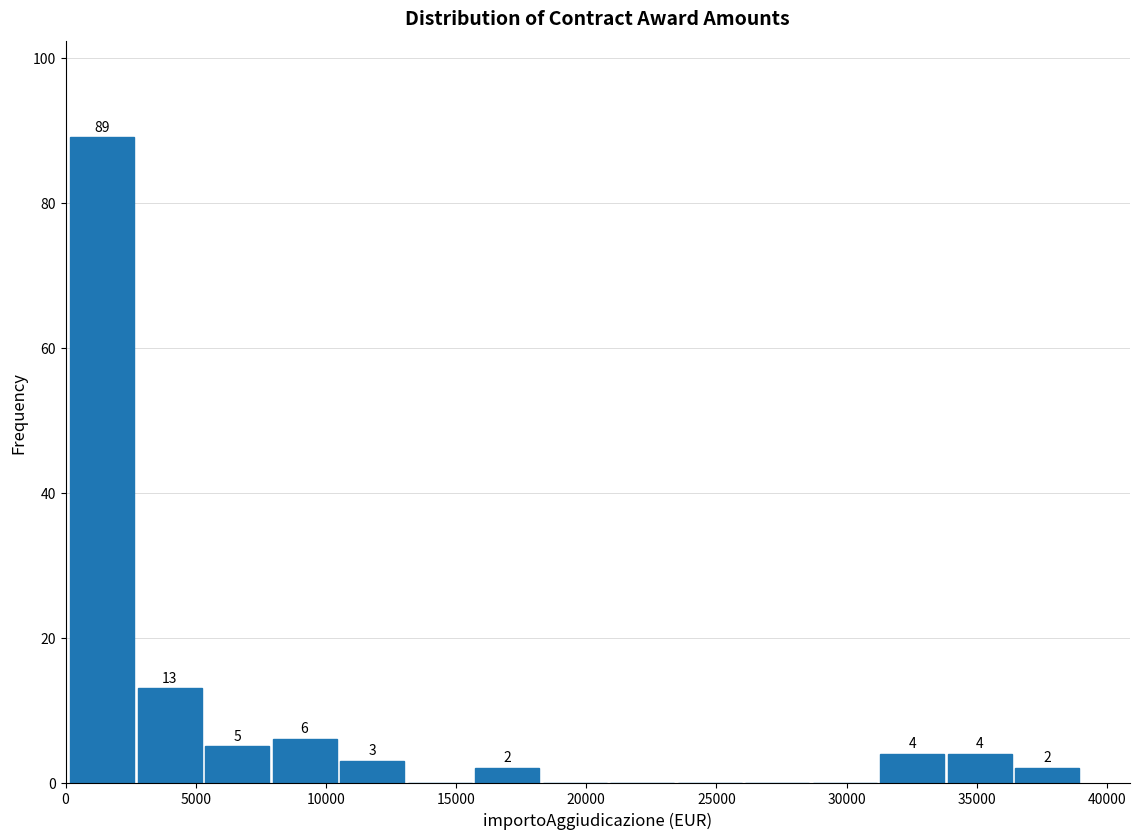

Over which range of the x-axis is the bar tallest?

0 to 2500